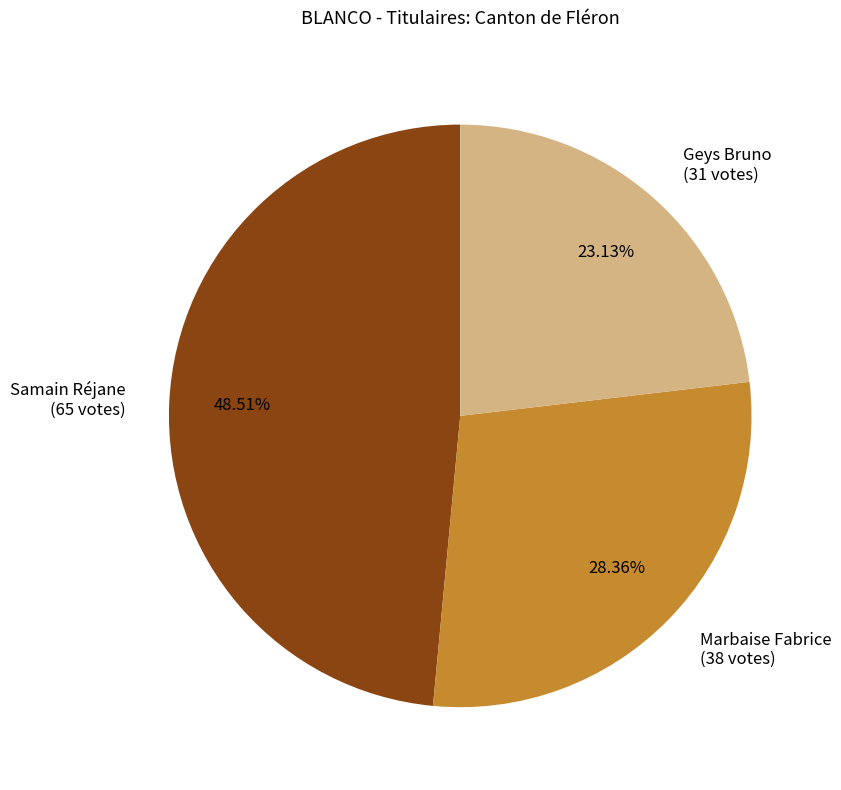

Is there a majority slice in this chart?

No